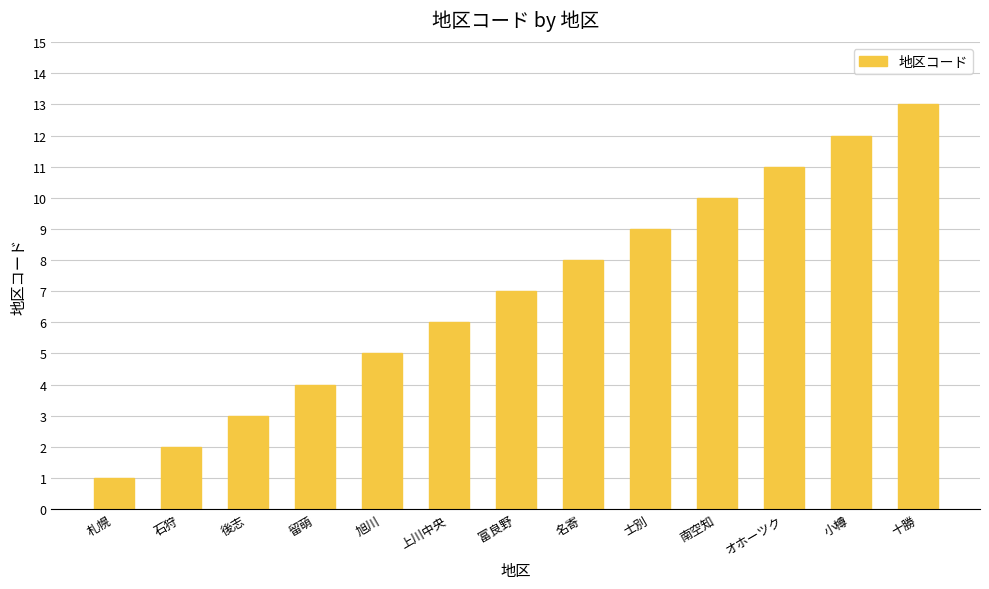

Reading right to left, list all the values displayed in this chart.

十勝=13	小樽=12	オホーツク=11	南空知=10	士別=9	名寄=8	富良野=7	上川中央=6	旭川=5	留萌=4	後志=3	石狩=2	札幌=1